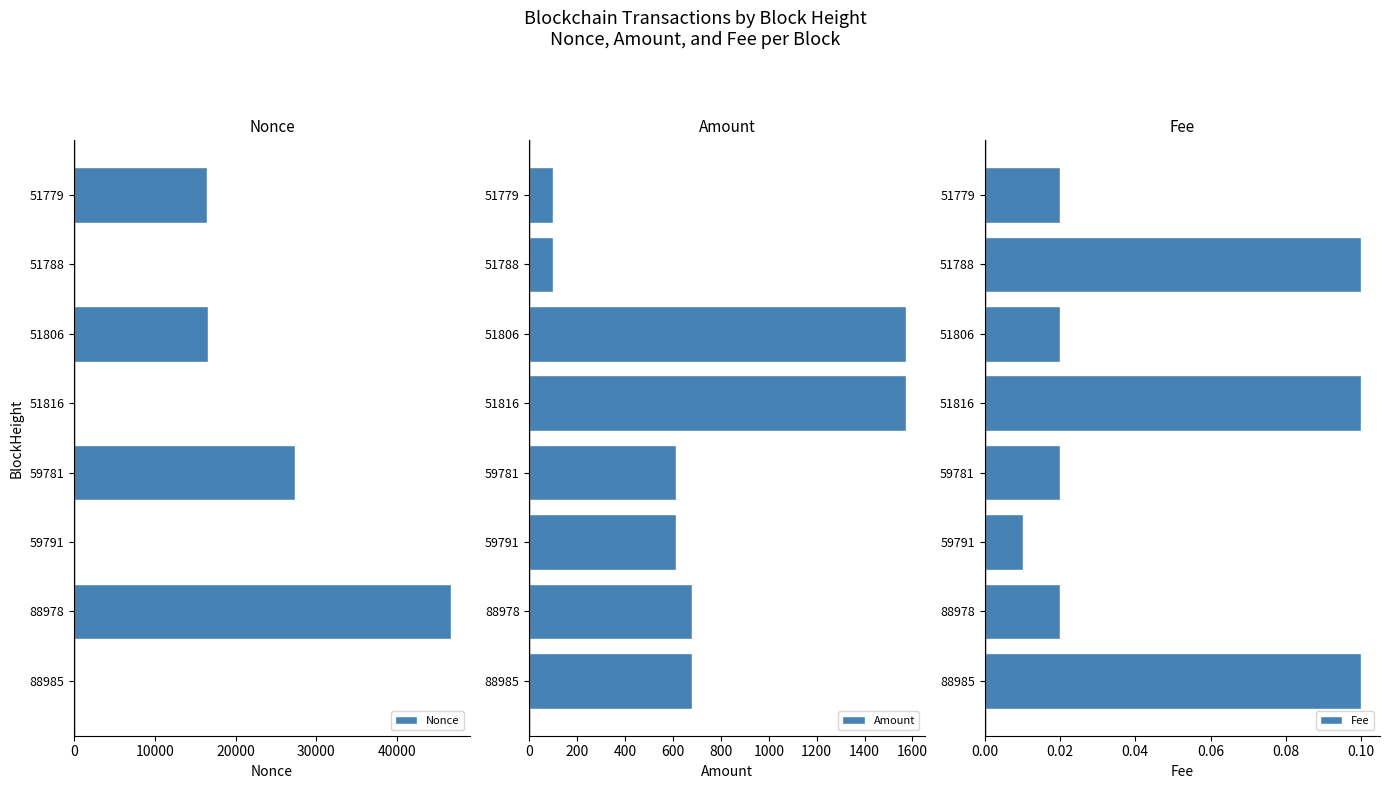

Which series has the widest spread of values?

Nonce